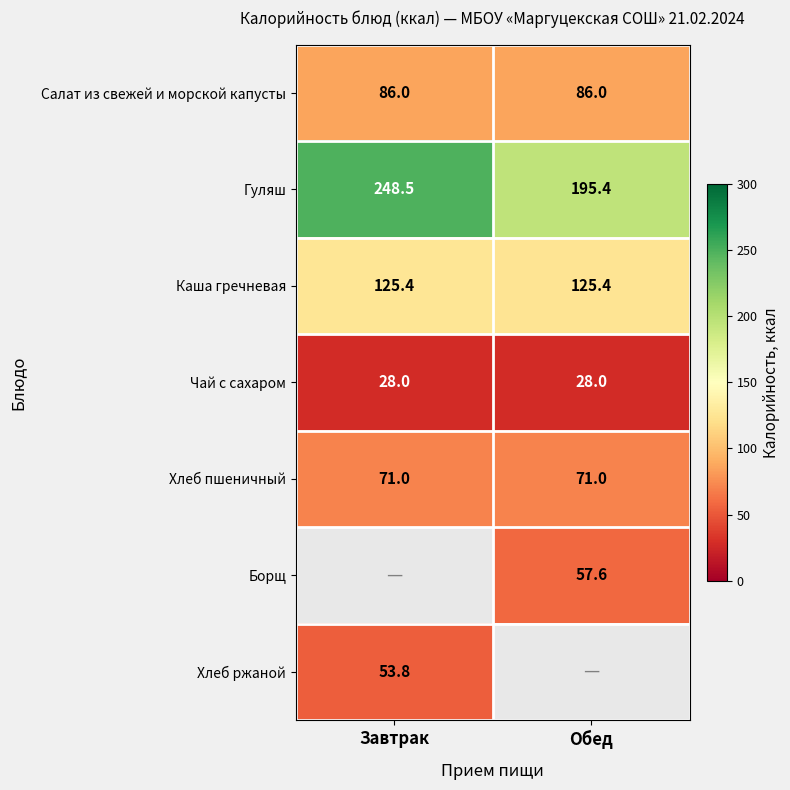

What is the difference between the Гуляш values at Завтрак and Обед?

53.1